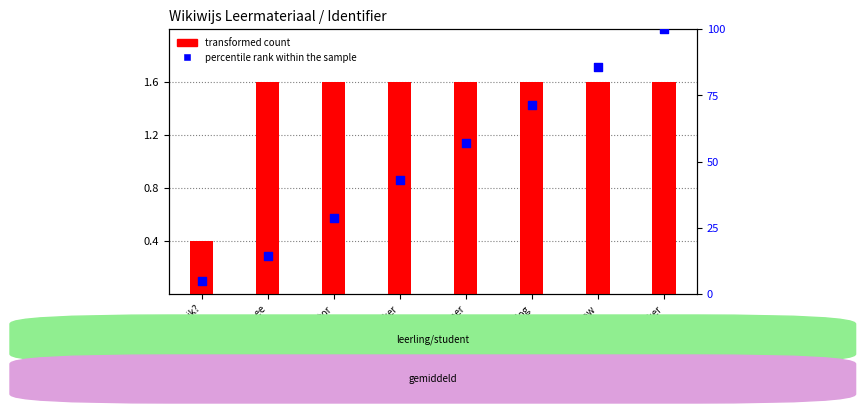

Which series has the largest Y range (max minus min)?

percentile rank within the sample